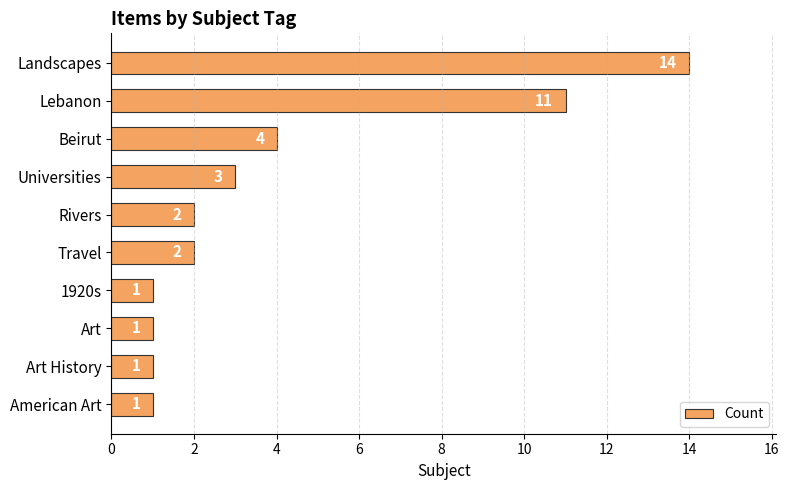

What is the sum of all values?

40